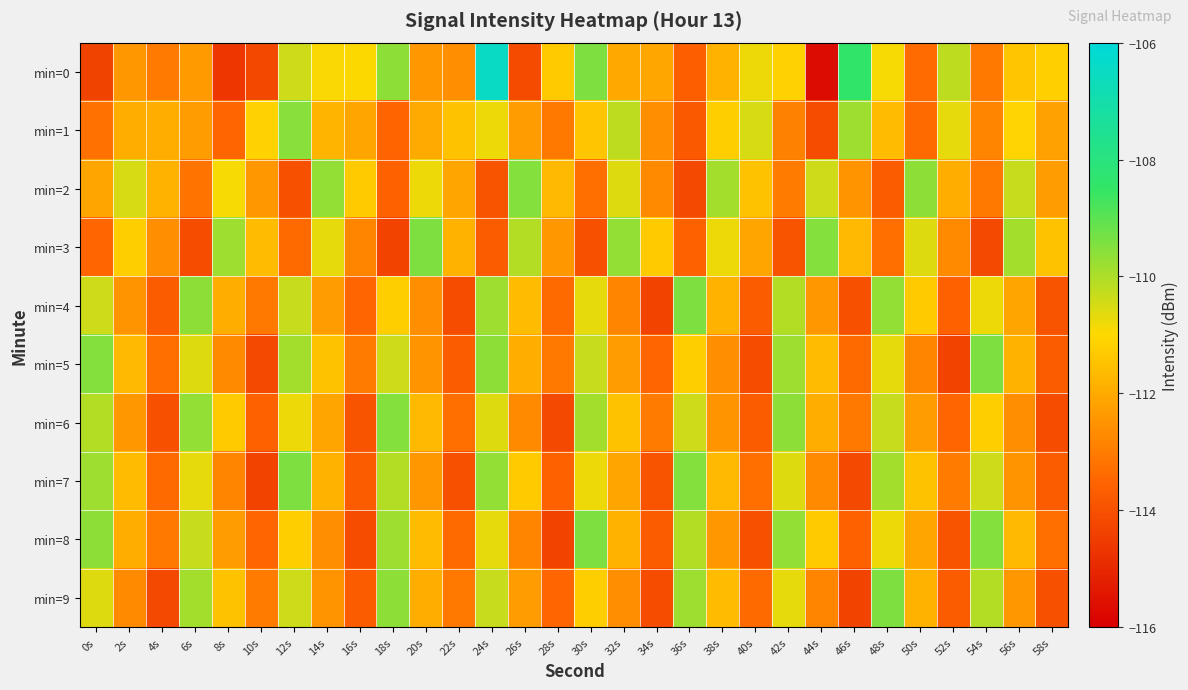

Reading right to left, what are all the values shown in this chart?

min=0: 58s=-111.2	56s=-111.4	54s=-113.1	52s=-110.2	50s=-113.4	48s=-110.9	46s=-108.4	44s=-115.7	42s=-111.1	40s=-110.8	38s=-111.8	36s=-113.7	34s=-112.1	32s=-112.0	30s=-109.4	28s=-111.3	26s=-114.1	24s=-106.5	22s=-112.6	20s=-112.4	18s=-109.6	16s=-111.0	14s=-110.9	12s=-110.4	10s=-114.2	8s=-114.6	6s=-112.3	4s=-113.0	2s=-112.4	0s=-114.3
min=1: 58s=-112.2	56s=-111.1	54s=-112.8	52s=-110.7	50s=-113.4	48s=-111.6	46s=-109.8	44s=-114.1	42s=-112.9	40s=-110.5	38s=-111.2	36s=-113.8	34s=-112.6	32s=-110.2	30s=-111.4	28s=-113.1	26s=-112.3	24s=-110.8	22s=-111.5	20s=-112.0	18s=-113.5	16s=-112.1	14s=-111.8	12s=-109.6	10s=-111.1	8s=-113.5	6s=-112.3	4s=-111.9	2s=-111.9	0s=-113.3
min=2: 58s=-112.3	56s=-110.3	54s=-113.1	52s=-111.9	50s=-109.6	48s=-113.7	46s=-112.5	44s=-110.4	42s=-113.0	40s=-111.5	38s=-109.9	36s=-114.2	34s=-112.7	32s=-110.6	30s=-113.3	28s=-111.7	26s=-109.5	24s=-113.9	22s=-112.1	20s=-110.8	18s=-113.6	16s=-111.3	14s=-109.7	12s=-114.0	10s=-112.4	8s=-110.9	6s=-113.2	4s=-111.8	2s=-110.5	0s=-112.1
min=3: 58s=-111.5	56s=-109.9	54s=-114.2	52s=-112.7	50s=-110.6	48s=-113.3	46s=-111.7	44s=-109.5	42s=-113.9	40s=-112.1	38s=-110.8	36s=-113.6	34s=-111.3	32s=-109.7	30s=-114.0	28s=-112.4	26s=-110.1	24s=-113.7	22s=-111.8	20s=-109.4	18s=-114.3	16s=-112.8	14s=-110.7	12s=-113.4	10s=-111.6	8s=-109.8	6s=-114.1	4s=-112.6	2s=-111.2	0s=-113.5
min=4: 58s=-113.9	56s=-112.1	54s=-110.8	52s=-113.6	50s=-111.3	48s=-109.7	46s=-114.0	44s=-112.4	42s=-110.1	40s=-113.7	38s=-111.8	36s=-109.4	34s=-114.3	32s=-112.8	30s=-110.7	28s=-113.4	26s=-111.6	24s=-109.8	22s=-114.1	20s=-112.6	18s=-111.2	16s=-113.5	14s=-112.3	12s=-110.3	10s=-113.1	8s=-111.9	6s=-109.6	4s=-113.7	2s=-112.5	0s=-110.4
min=5: 58s=-113.7	56s=-111.8	54s=-109.4	52s=-114.3	50s=-112.8	48s=-110.7	46s=-113.4	44s=-111.6	42s=-109.8	40s=-114.1	38s=-112.6	36s=-111.2	34s=-113.5	32s=-112.3	30s=-110.3	28s=-113.1	26s=-111.9	24s=-109.6	22s=-113.7	20s=-112.5	18s=-110.4	16s=-113.0	14s=-111.5	12s=-109.9	10s=-114.2	8s=-112.7	6s=-110.6	4s=-113.3	2s=-111.7	0s=-109.5
min=6: 58s=-114.1	56s=-112.6	54s=-111.2	52s=-113.5	50s=-112.3	48s=-110.3	46s=-113.1	44s=-111.9	42s=-109.6	40s=-113.7	38s=-112.5	36s=-110.4	34s=-113.0	32s=-111.5	30s=-109.9	28s=-114.2	26s=-112.7	24s=-110.6	22s=-113.3	20s=-111.7	18s=-109.5	16s=-113.9	14s=-112.1	12s=-110.8	10s=-113.6	8s=-111.3	6s=-109.7	4s=-114.0	2s=-112.4	0s=-110.1
min=7: 58s=-113.7	56s=-112.5	54s=-110.4	52s=-113.0	50s=-111.5	48s=-109.9	46s=-114.2	44s=-112.7	42s=-110.6	40s=-113.3	38s=-111.7	36s=-109.5	34s=-113.9	32s=-112.1	30s=-110.8	28s=-113.6	26s=-111.3	24s=-109.7	22s=-114.0	20s=-112.4	18s=-110.1	16s=-113.7	14s=-111.8	12s=-109.4	10s=-114.3	8s=-112.8	6s=-110.7	4s=-113.4	2s=-111.6	0s=-109.8
min=8: 58s=-113.3	56s=-111.7	54s=-109.5	52s=-113.9	50s=-112.1	48s=-110.8	46s=-113.6	44s=-111.3	42s=-109.7	40s=-114.0	38s=-112.4	36s=-110.1	34s=-113.7	32s=-111.8	30s=-109.4	28s=-114.3	26s=-112.8	24s=-110.7	22s=-113.4	20s=-111.6	18s=-109.8	16s=-114.1	14s=-112.6	12s=-111.2	10s=-113.5	8s=-112.3	6s=-110.3	4s=-113.1	2s=-111.9	0s=-109.6
min=9: 58s=-114.0	56s=-112.4	54s=-110.1	52s=-113.7	50s=-111.8	48s=-109.4	46s=-114.3	44s=-112.8	42s=-110.7	40s=-113.4	38s=-111.6	36s=-109.8	34s=-114.1	32s=-112.6	30s=-111.2	28s=-113.5	26s=-112.3	24s=-110.3	22s=-113.1	20s=-111.9	18s=-109.6	16s=-113.7	14s=-112.5	12s=-110.4	10s=-113.0	8s=-111.5	6s=-109.9	4s=-114.2	2s=-112.7	0s=-110.6